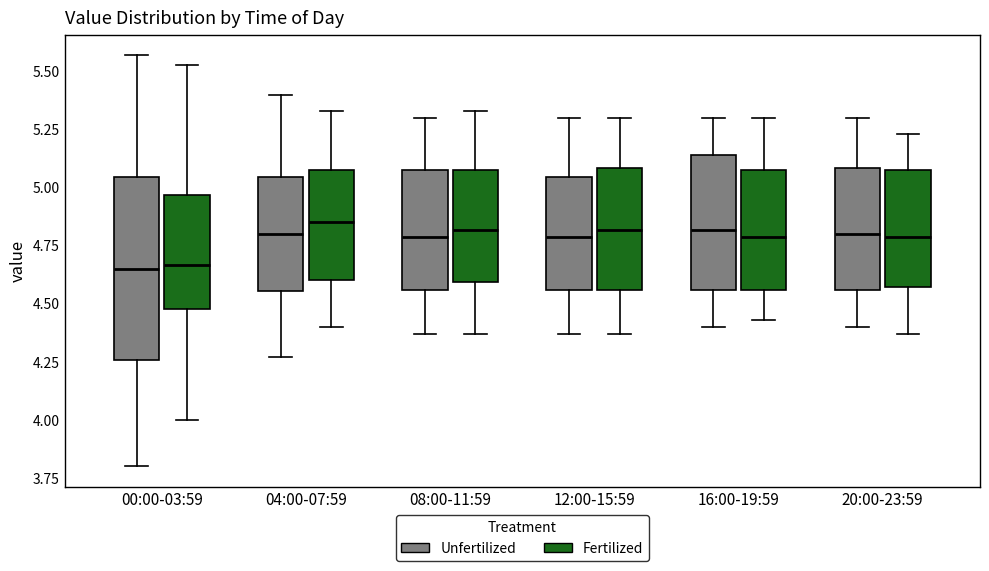

Reading left to right, transcribe this box plot: for each box, give where its median line is, the range the box spans, and where its two whiskers end, as read against the y-axis. The values are not printed on the chart, so give them approximately, as read against the axis.

00:00-03:59 (Unfertilized): median 4.65, box 4.25 to 5.05, whiskers 3.80 to 5.55
00:00-03:59 (Fertilized): median 4.65, box 4.50 to 4.95, whiskers 4.00 to 5.55
04:00-07:59 (Unfertilized): median 4.80, box 4.55 to 5.05, whiskers 4.25 to 5.40
04:00-07:59 (Fertilized): median 4.85, box 4.60 to 5.10, whiskers 4.40 to 5.35
08:00-11:59 (Unfertilized): median 4.80, box 4.55 to 5.10, whiskers 4.35 to 5.30
08:00-11:59 (Fertilized): median 4.80, box 4.60 to 5.10, whiskers 4.35 to 5.35
12:00-15:59 (Unfertilized): median 4.80, box 4.55 to 5.05, whiskers 4.35 to 5.30
12:00-15:59 (Fertilized): median 4.80, box 4.55 to 5.10, whiskers 4.35 to 5.30
16:00-19:59 (Unfertilized): median 4.80, box 4.55 to 5.15, whiskers 4.40 to 5.30
16:00-19:59 (Fertilized): median 4.80, box 4.55 to 5.10, whiskers 4.45 to 5.30
20:00-23:59 (Unfertilized): median 4.80, box 4.55 to 5.10, whiskers 4.40 to 5.30
20:00-23:59 (Fertilized): median 4.80, box 4.55 to 5.10, whiskers 4.35 to 5.25